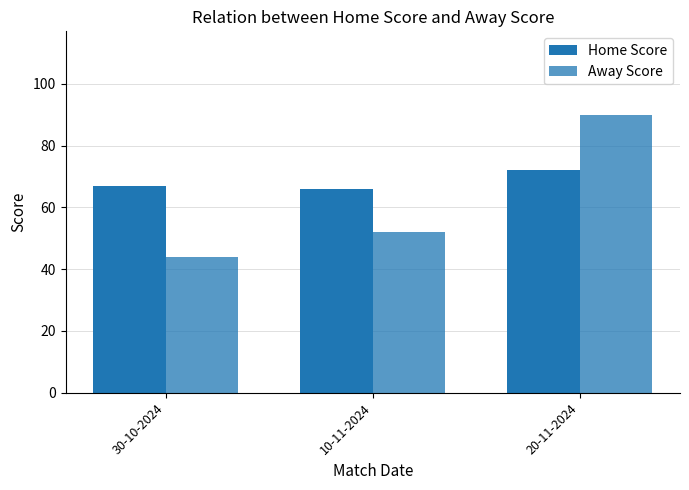

The value of Home Score at 10-11-2024 is 66. True or false?

True